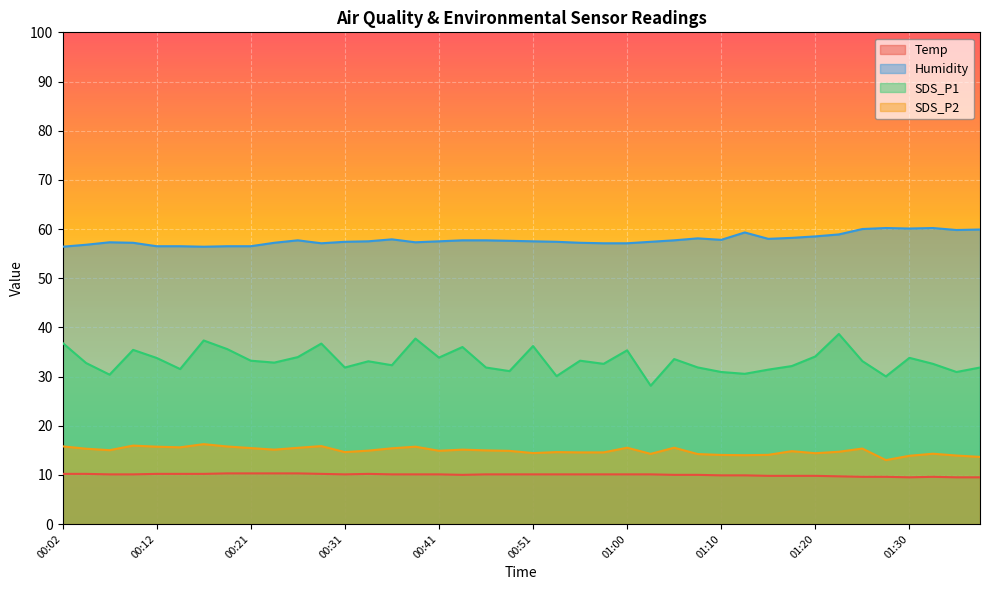

True or false: SDS_P2 and Temp cross at least once.

False